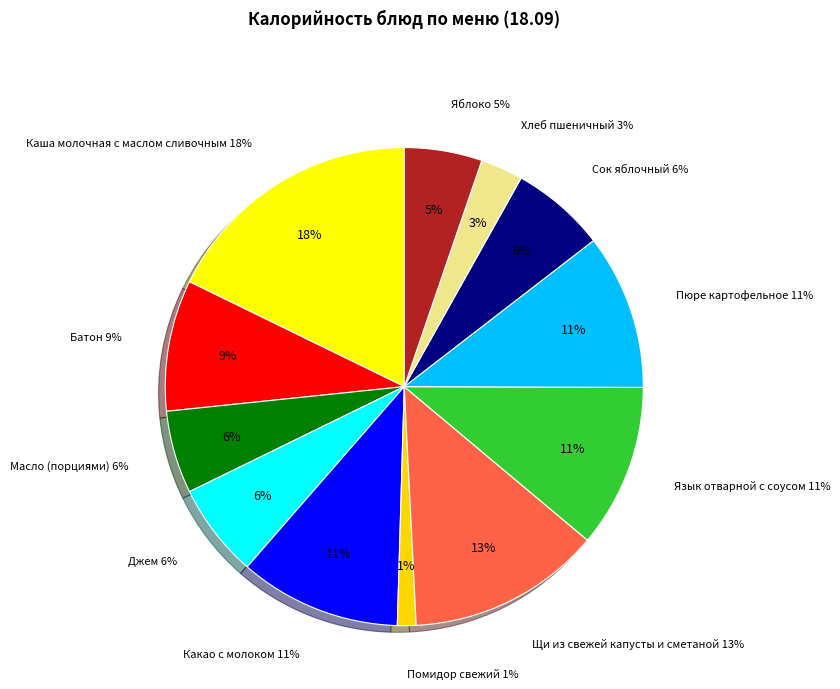

Rank the categories by value from highest to lowest.

Каша молочная с маслом сливочным, Щи из свежей капусты и сметаной, Язык отварной с соусом, Какао с молоком, Пюре картофельное, Батон, Сок яблочный, Джем, Масло (порциями), Яблоко, Хлеб пшеничный, Помидор свежий